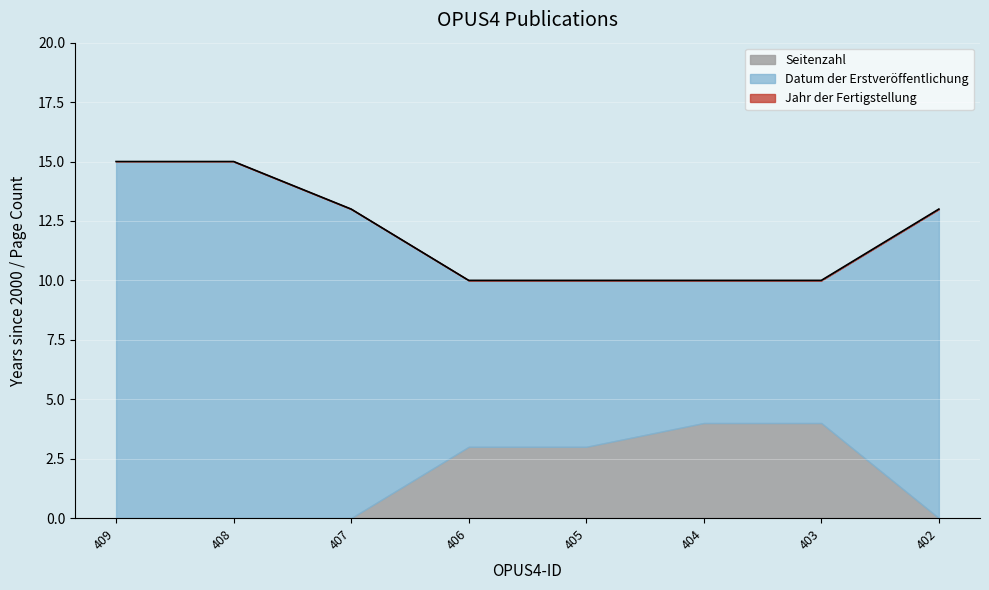

Is it true that Datum der Erstveröffentlichung equals 4 at 404?

False